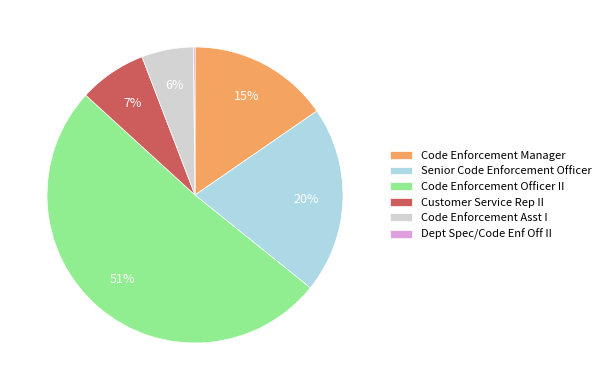

Does any single category account for the majority?

Yes